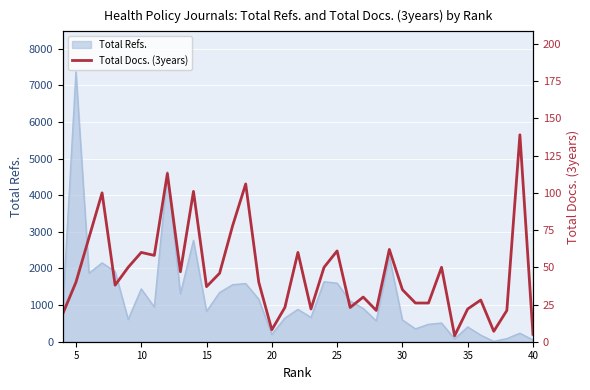

True or false: the data has more than 2 interior local peaks.

True